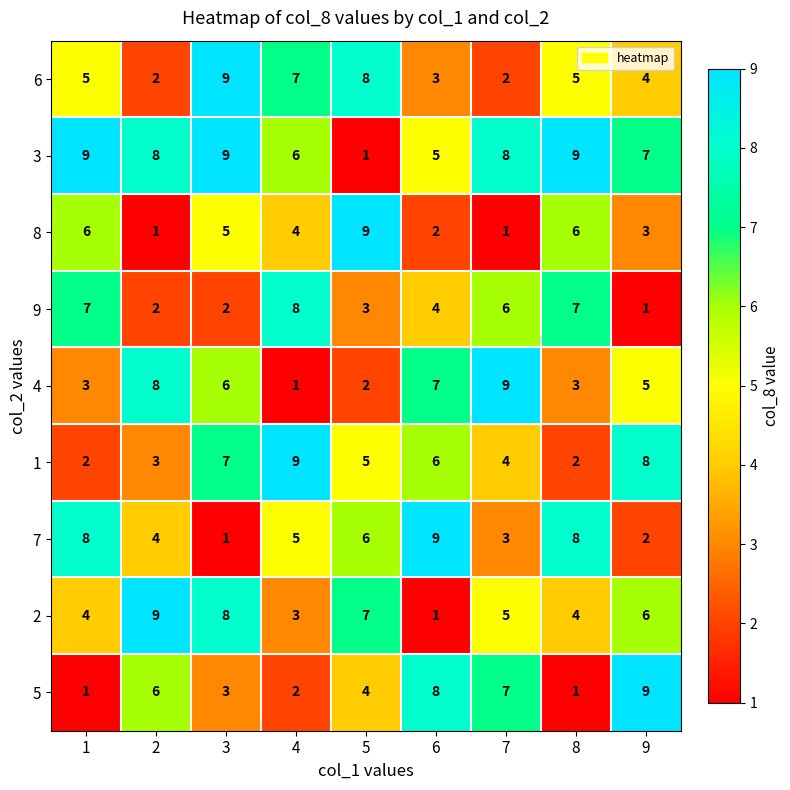

What is the spread (max minus min) of values at 6?

8